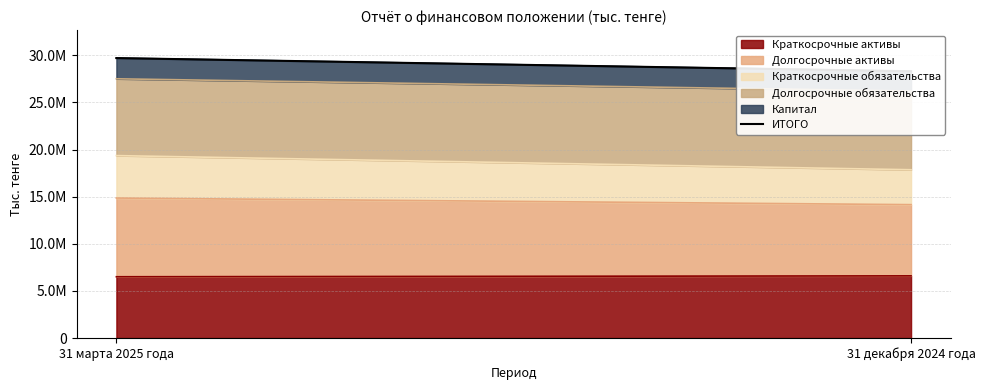

True or false: the data shows 44071216 at 31 декабря 2024 года.

False